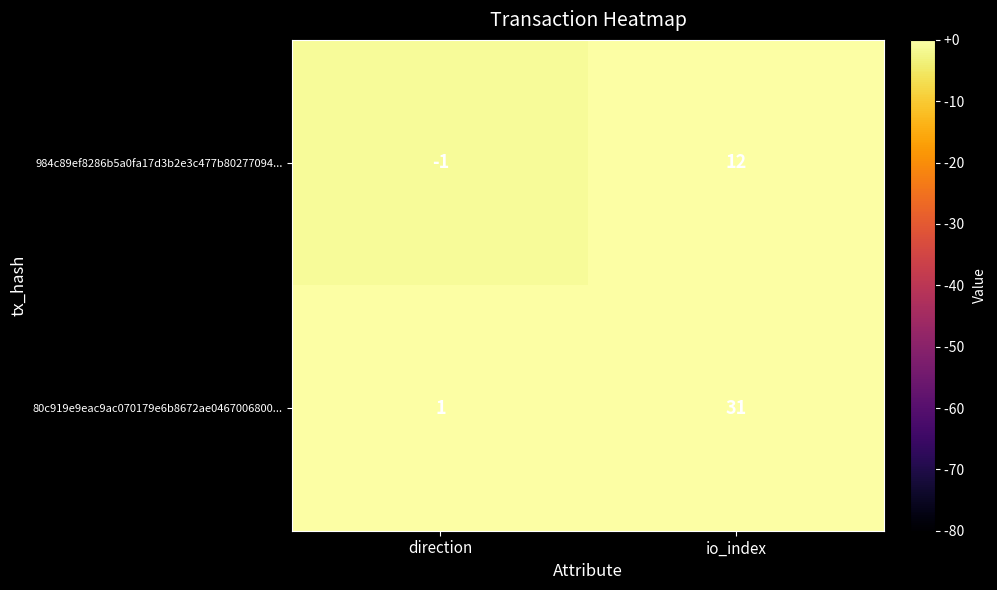

The value of 984c89ef8286b5a0fa17d3b2e3c477b80277094... at direction is -1. True or false?

True